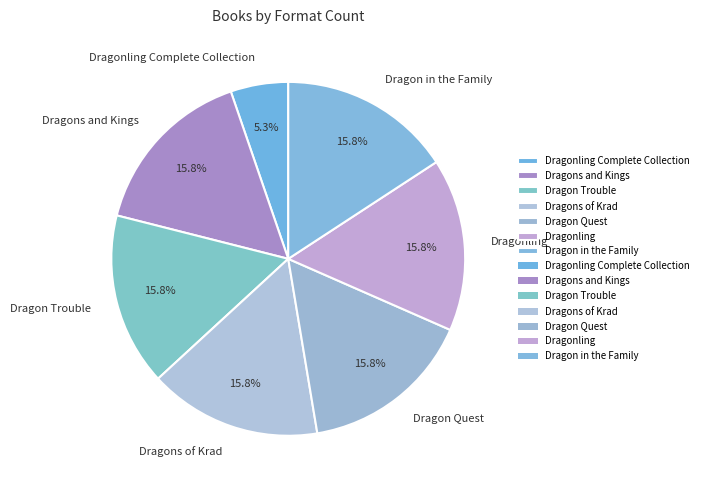

Which category has the smallest portion of the pie?

Dragonling Complete Collection